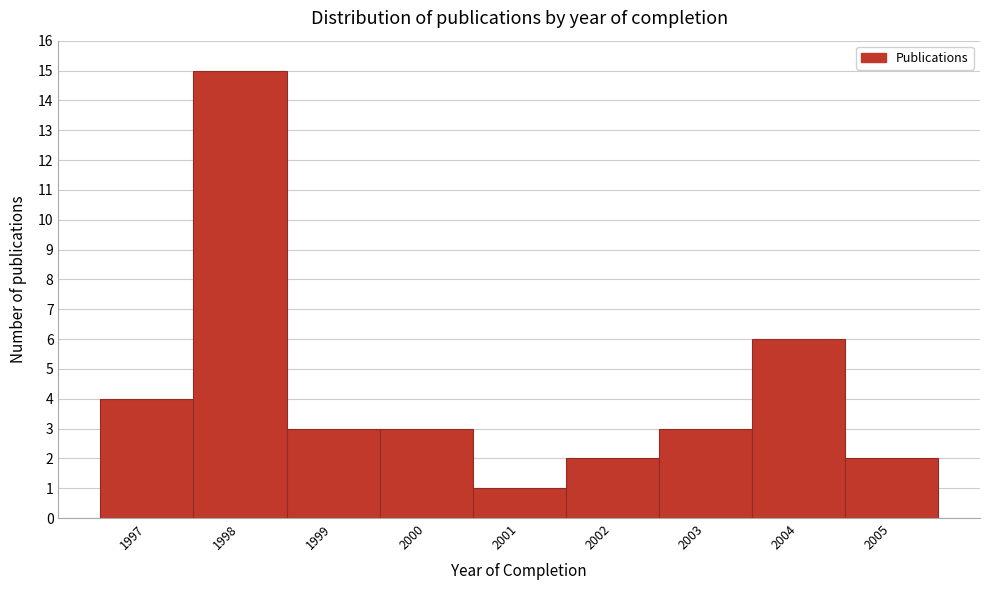

Reading left to right, what are all the values shown in this chart?

1997=4	1998=15	1999=3	2000=3	2001=1	2002=2	2003=3	2004=6	2005=2